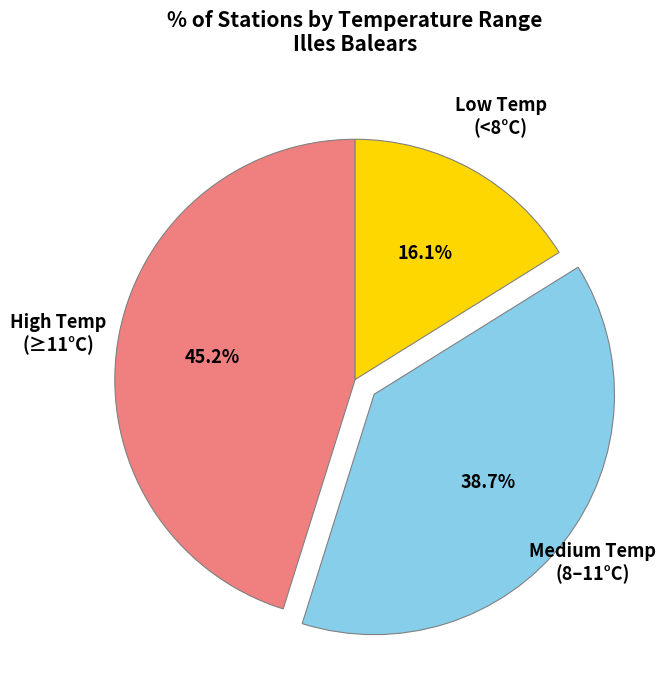

Count the number of slices in the pie.

3